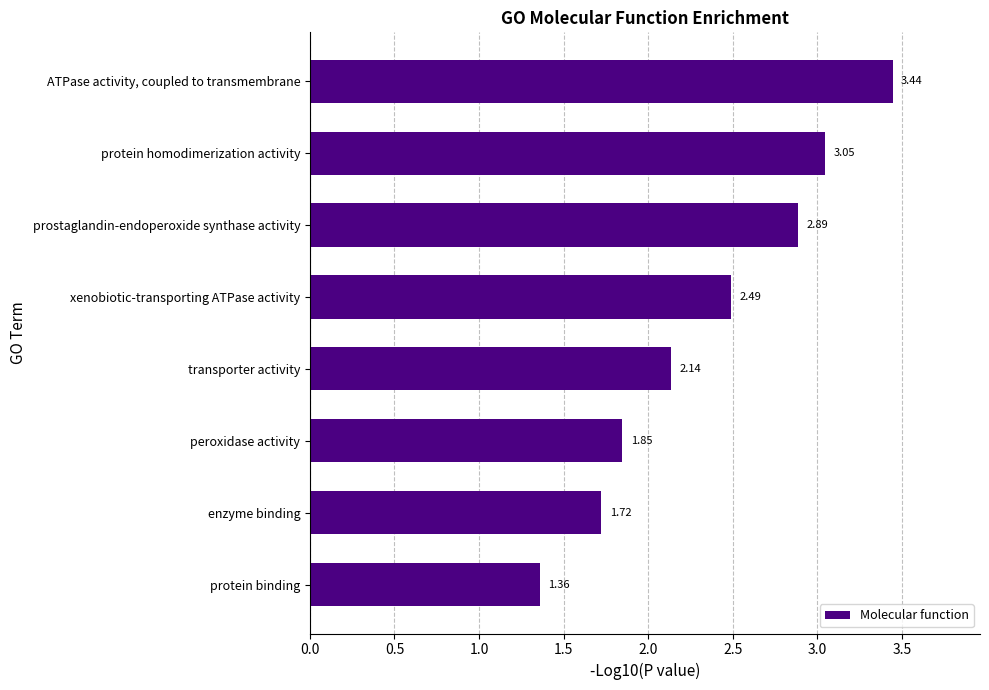

What is the label of the 4th bar from the bottom?

transporter activity